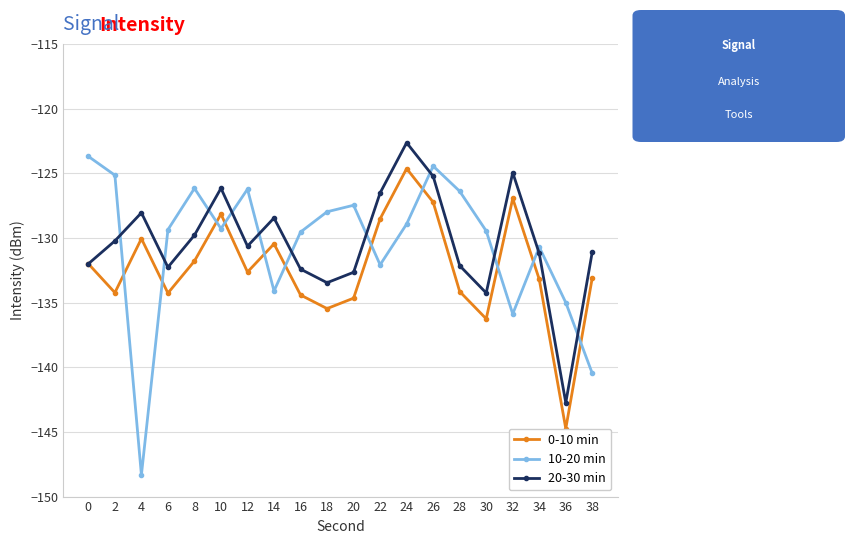

Is it true that 10-20 min equals -140.5 at 38?

True